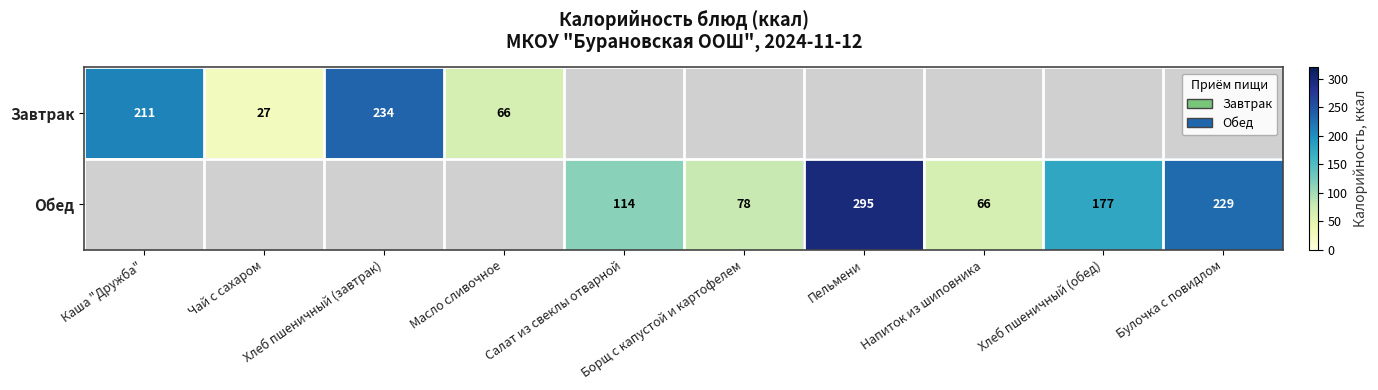

The Обед series shows 114 at Салат из свеклы отварной. True or false?

True